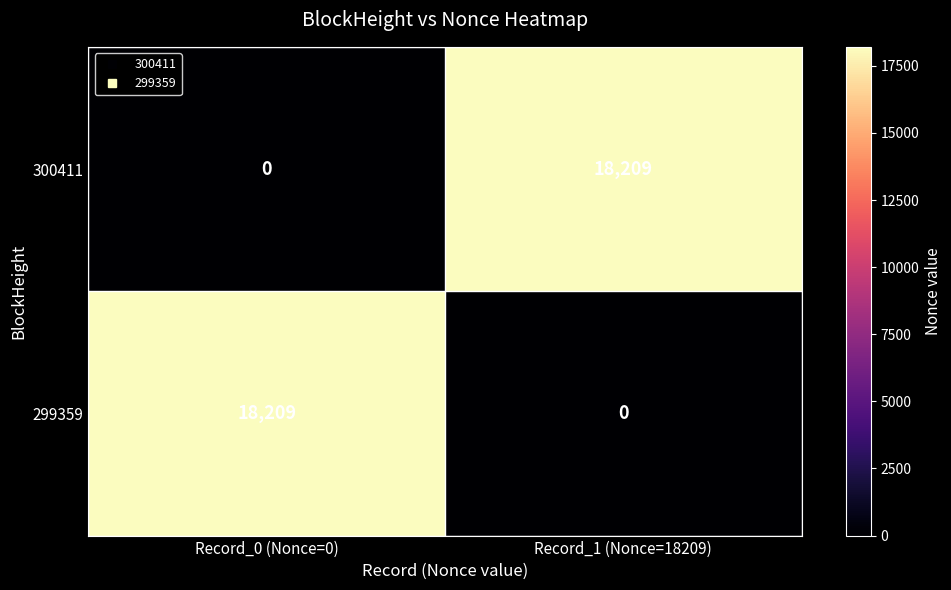

Is it true that 299359 equals 0 at Record_1 (Nonce=18209)?

True